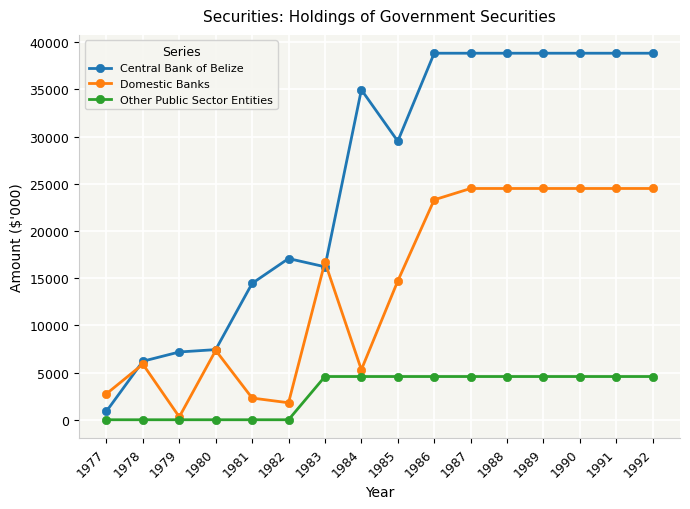

True or false: Domestic Banks has more than 0 interior local peaks.

True